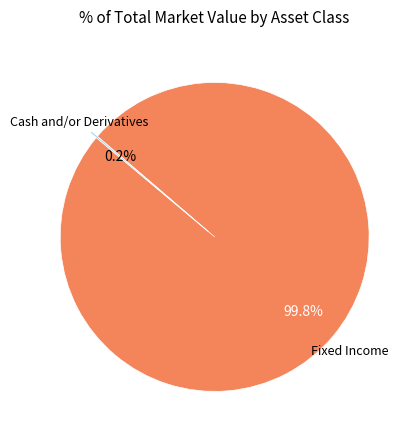

Is there a majority slice in this chart?

Yes